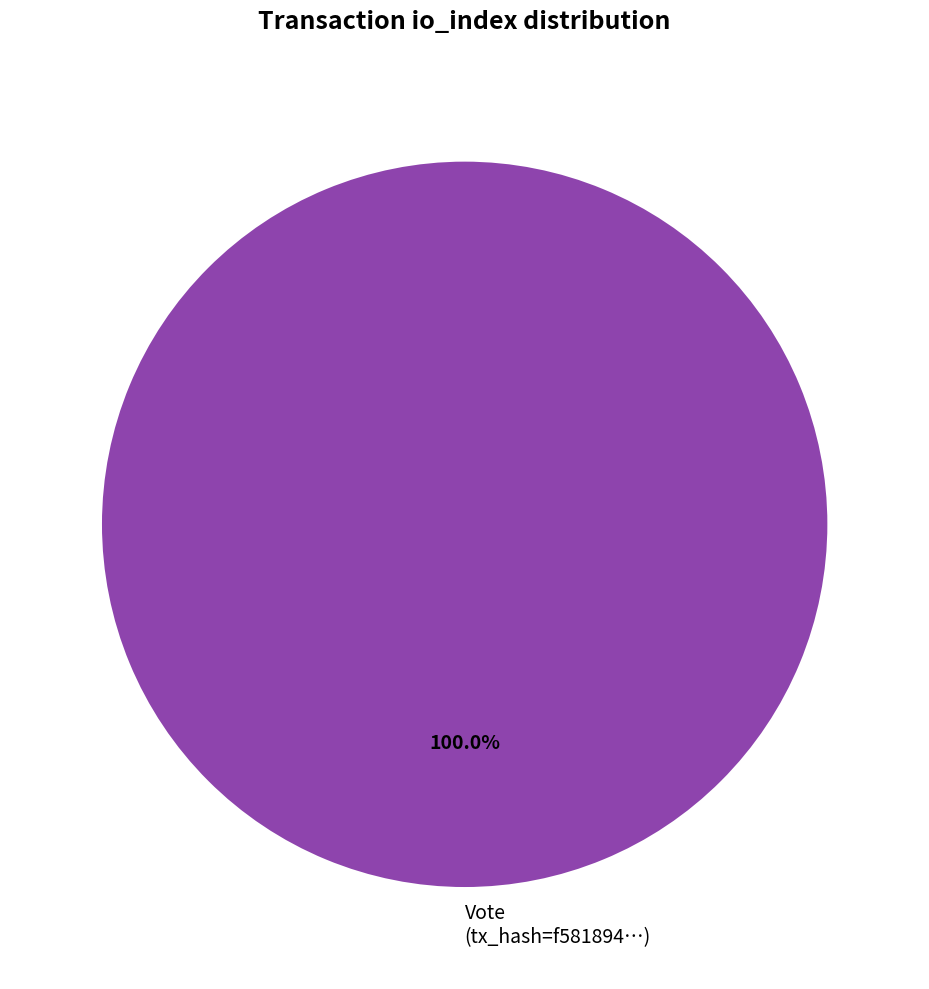

Which category accounts for the majority?

Vote (tx_hash=f581894…)